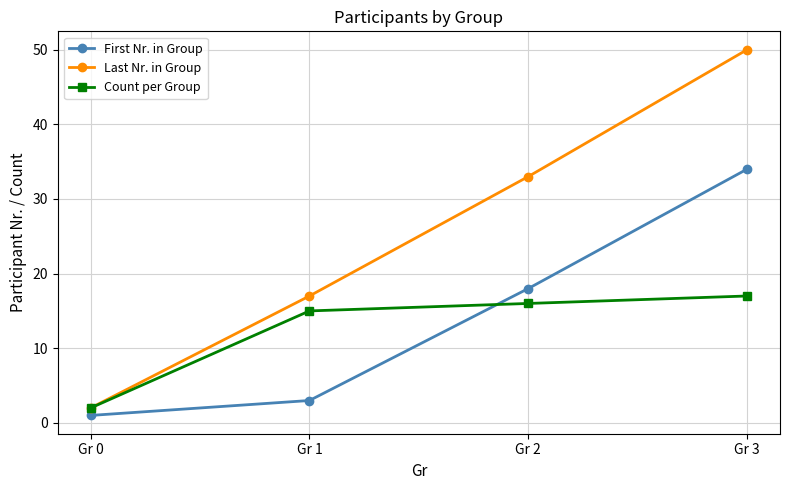

After their last crossing, which series has the higher values: First Nr. in Group or Count per Group?

First Nr. in Group